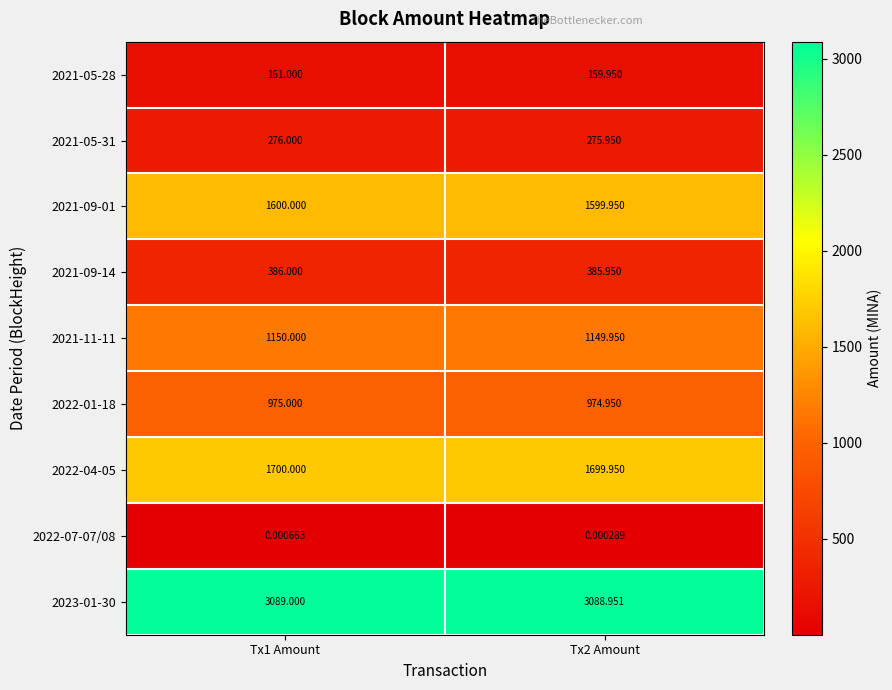

Is the value of 2021-09-01 at Tx2 Amount greater than the value of 2022-04-05 at Tx2 Amount?

No